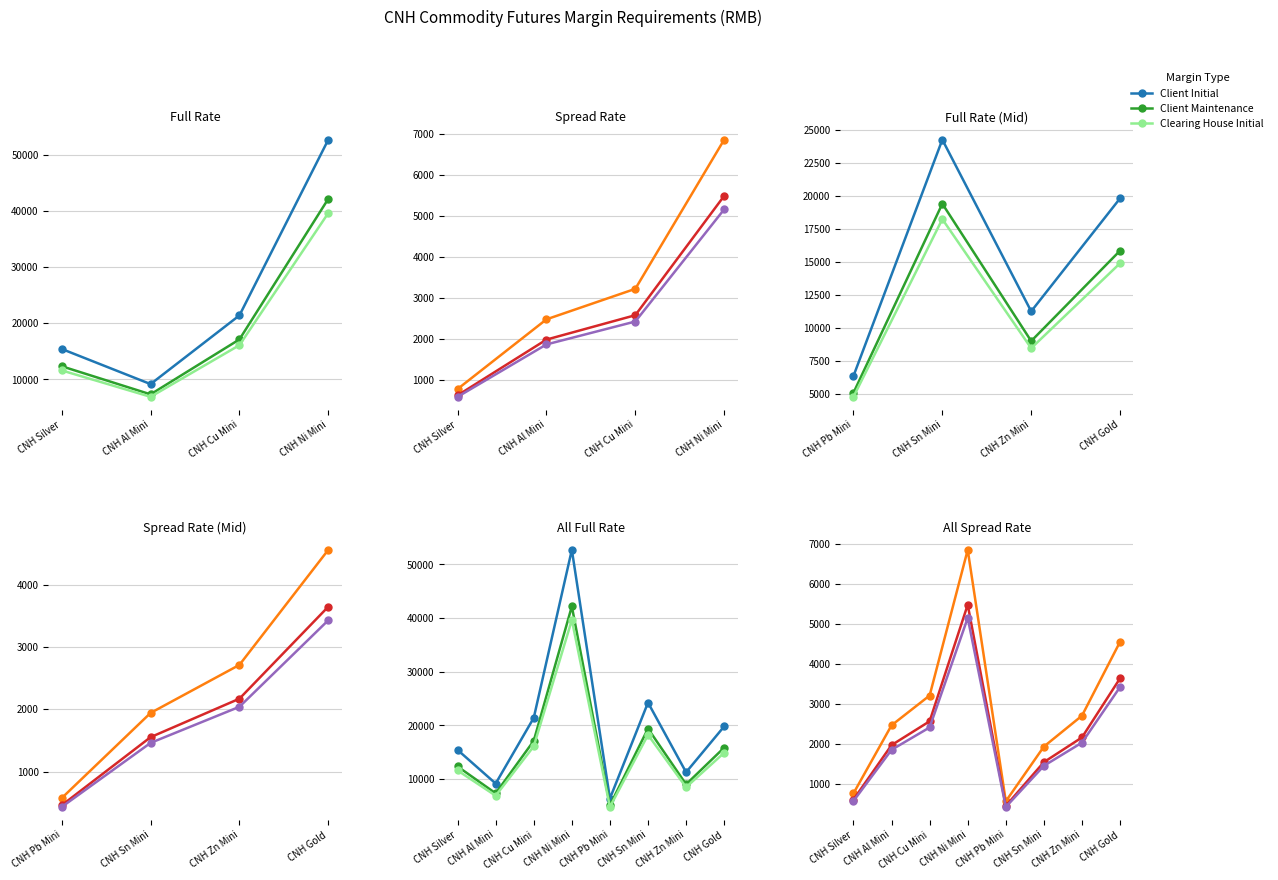

At which label does Clearing House Initial first exceed 14890?

CNH Cu Mini